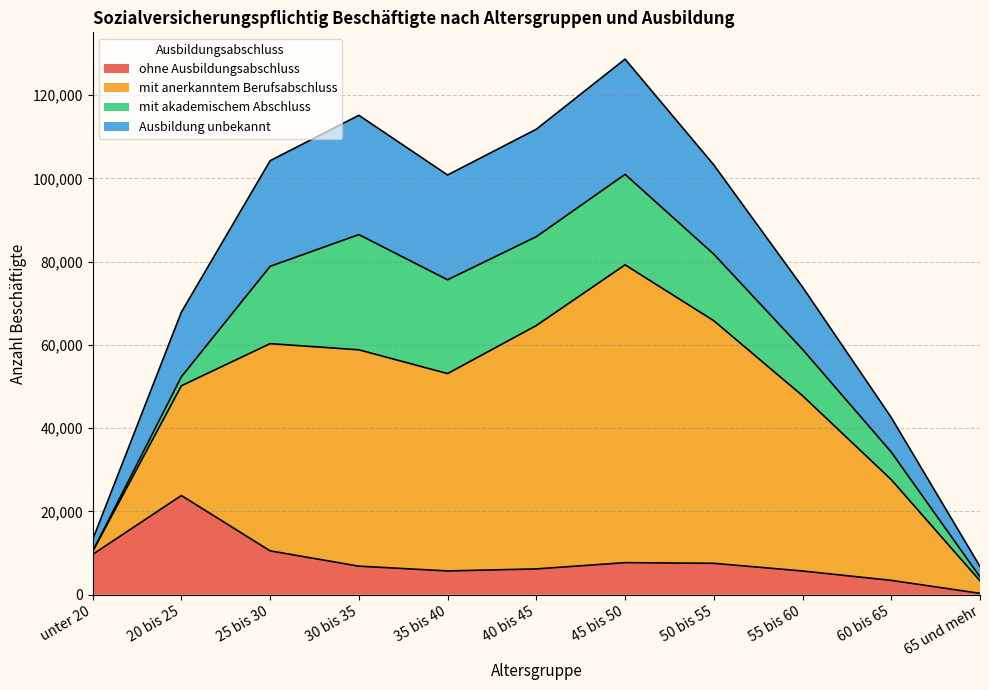

How many interior local peaks does the ohne Ausbildungsabschluss series have?

2